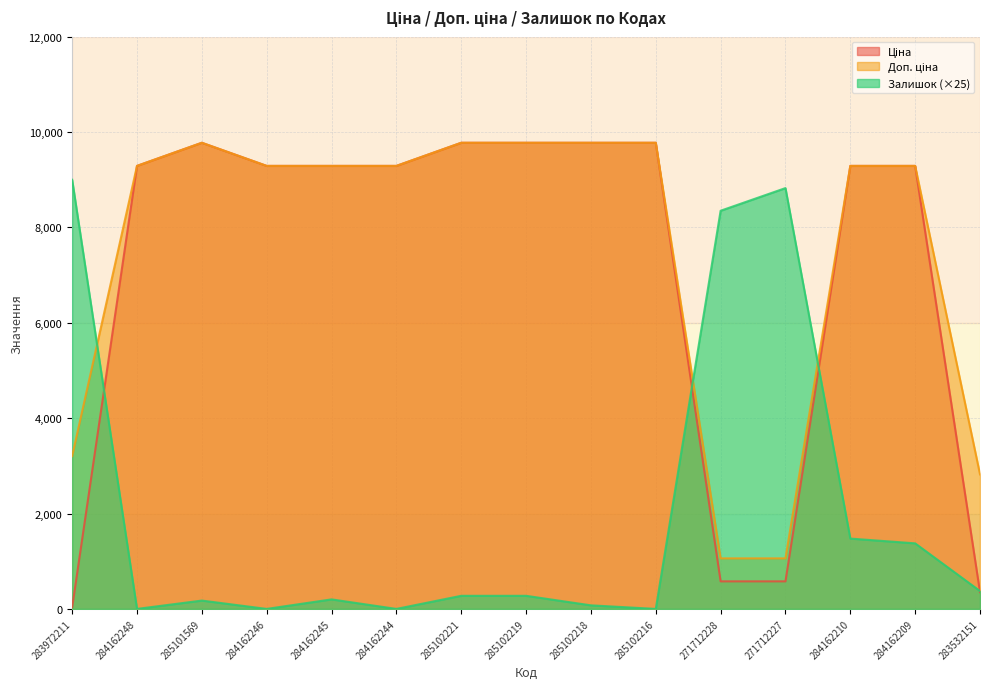

Between which two adjacent categories do Залишок and Ціна first intersect?

283972211 and 284162248